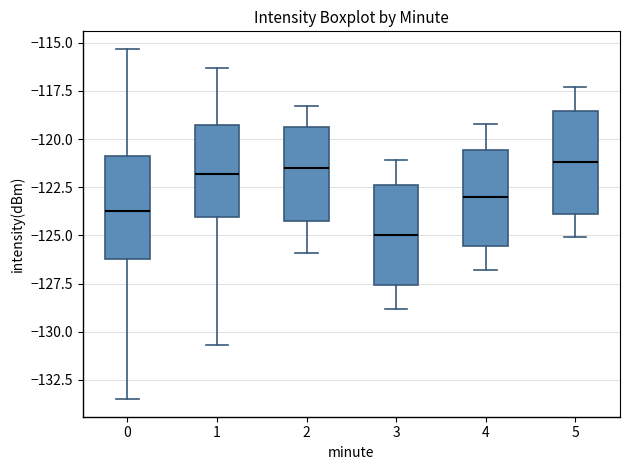

Reading left to right, transcribe this box plot: for each box, give where its median line is, the range the box spans, and where its two whiskers end, as read against the y-axis. The values are not printed on the chart, so give them approximately, as read against the axis.

0: median -124.0, box -126.0 to -121.0, whiskers -133.5 to -115.5
1: median -122.0, box -124.0 to -119.5, whiskers -130.5 to -116.5
2: median -121.5, box -124.0 to -119.5, whiskers -126.0 to -118.5
3: median -125.0, box -127.5 to -122.5, whiskers -129.0 to -121.0
4: median -123.0, box -125.5 to -120.5, whiskers -127.0 to -119.0
5: median -121.0, box -124.0 to -118.5, whiskers -125.0 to -117.5